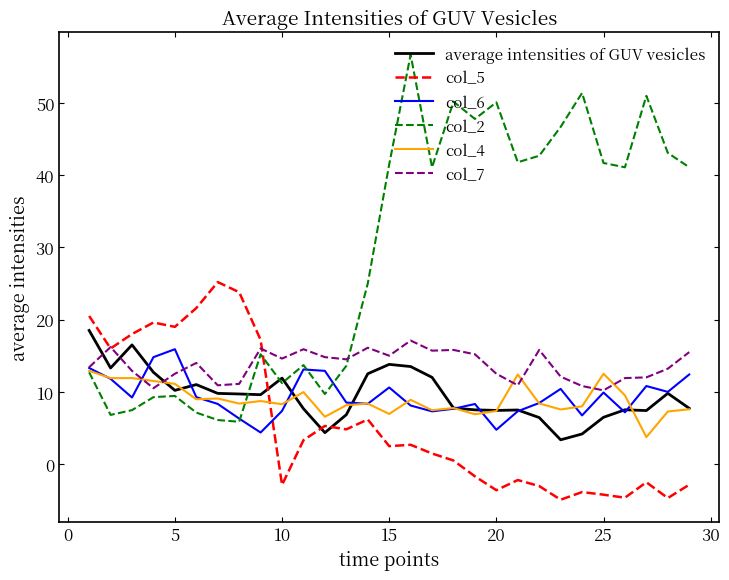

What are all the series names shown in the legend?

average intensities of GUV vesicles, col_5, col_6, col_2, col_4, col_7